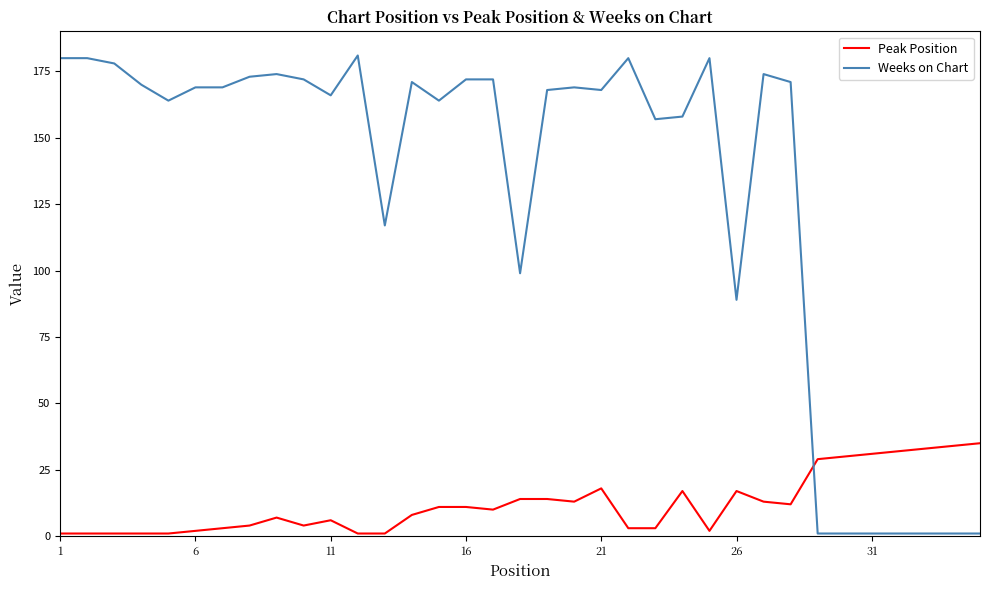

Rank the series by their maximum value, from highest to lowest.

Weeks on Chart, Peak Position